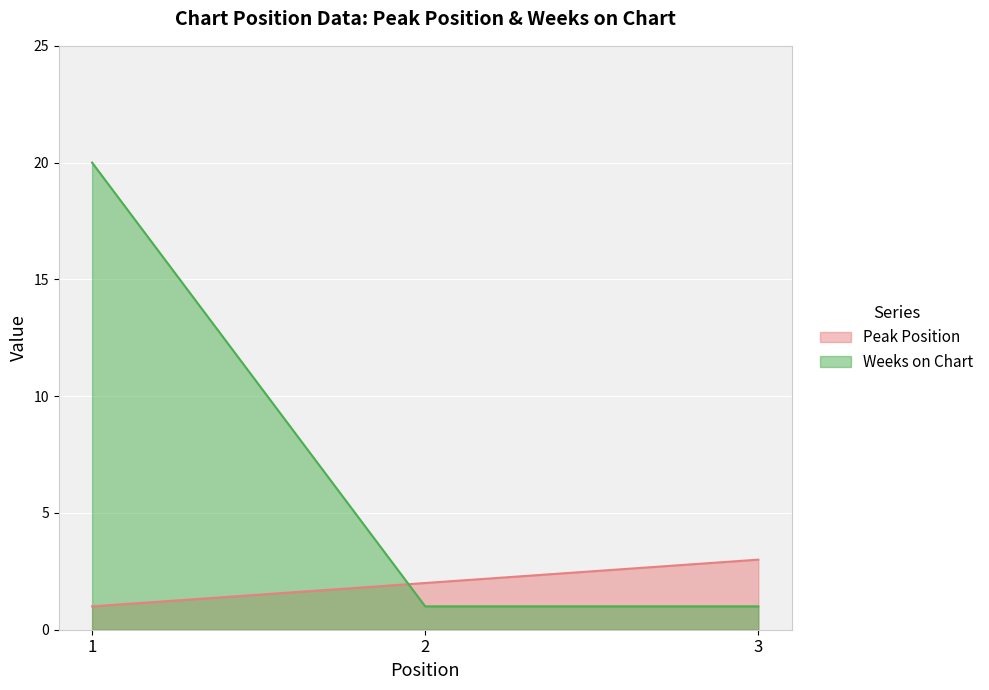

How many lines are shown in the chart?

2